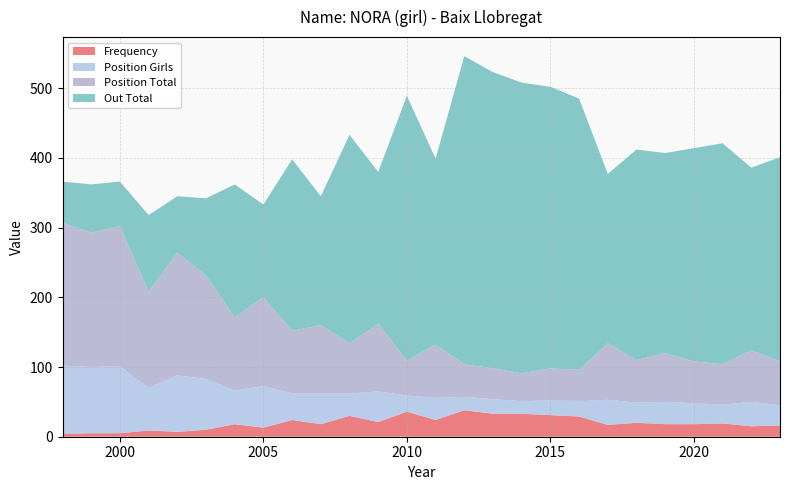

Reading right to left, list all the values displayed in this chart.

Frequency: 2023=16	2022=15	2021=19	2020=18	2019=18	2018=20	2017=17	2016=29	2015=31	2014=33	2013=33	2012=38	2011=24	2010=36	2009=21	2008=30	2007=18	2006=24	2005=13	2004=18	2003=10	2002=7	2001=9	2000=5	1999=5	1998=4
Position Total: 2023=63	2022=74	2021=58	2020=60	2019=70	2018=61	2017=81	2016=45	2015=46	2014=40	2013=44	2012=47	2011=76	2010=50	2009=97	2008=72	2007=98	2006=90	2005=127	2004=105	2003=148	2002=176	2001=138	2000=201	1999=193	1998=205
Position Girls: 2023=29	2022=35	2021=27	2020=30	2019=32	2018=29	2017=36	2016=22	2015=21	2014=18	2013=21	2012=19	2011=32	2010=23	2009=44	2008=32	2007=44	2006=38	2005=60	2004=48	2003=73	2002=81	2001=61	2000=96	1999=95	1998=98
Out Total: 2023=293	2022=262	2021=317	2020=306	2019=287	2018=302	2017=243	2016=389	2015=404	2014=417	2013=425	2012=442	2011=267	2010=380	2009=218	2008=299	2007=185	2006=246	2005=133	2004=191	2003=111	2002=81	2001=110	2000=64	1999=69	1998=59